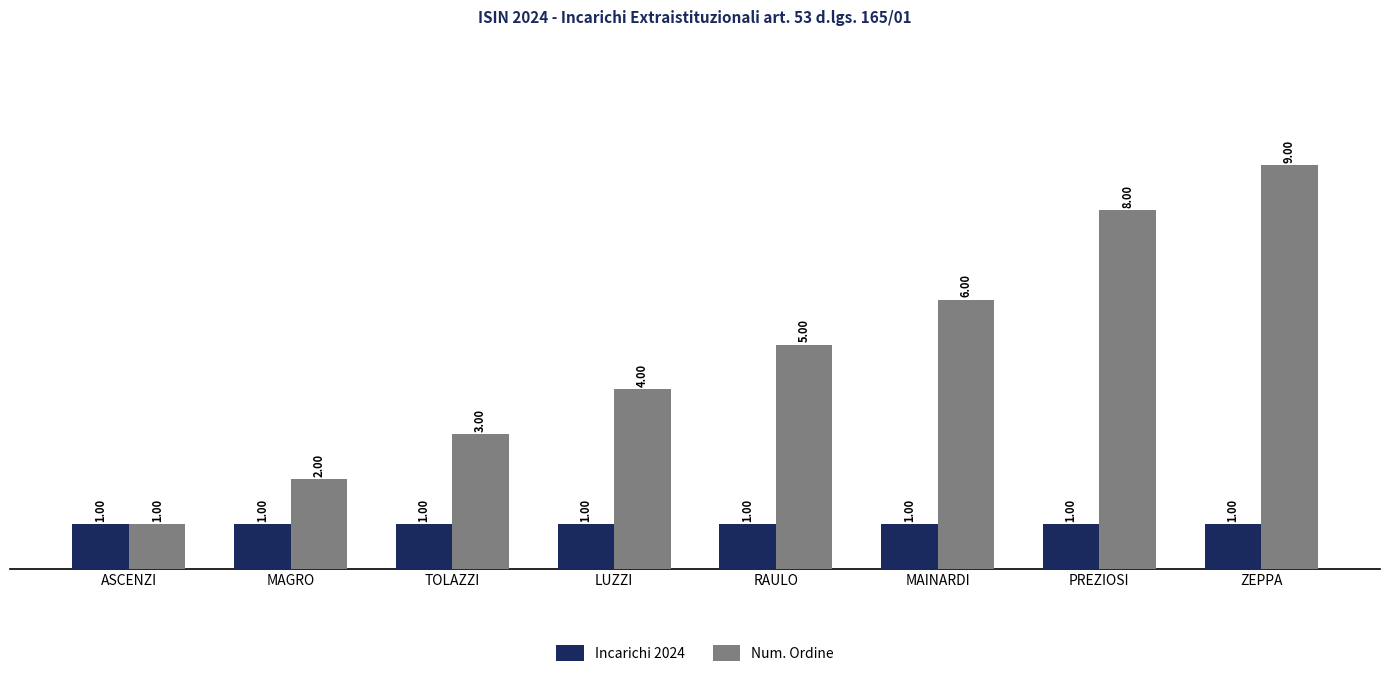

Where is Num. Ordine nearest to the value 5?

RAULO